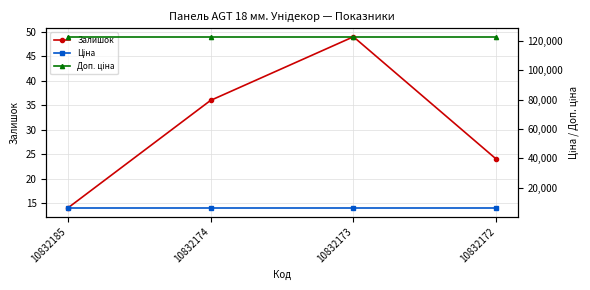

Reading left to right, list all the values displayed in this chart.

Залишок: 10832185=14.0	10832174=36.0	10832173=49.0	10832172=24.0
Ціна: 10832185=6143.2	10832174=6143.2	10832173=6143.2	10832172=6143.2
Доп. ціна: 10832185=122865.0	10832174=122865.0	10832173=122865.0	10832172=122865.0